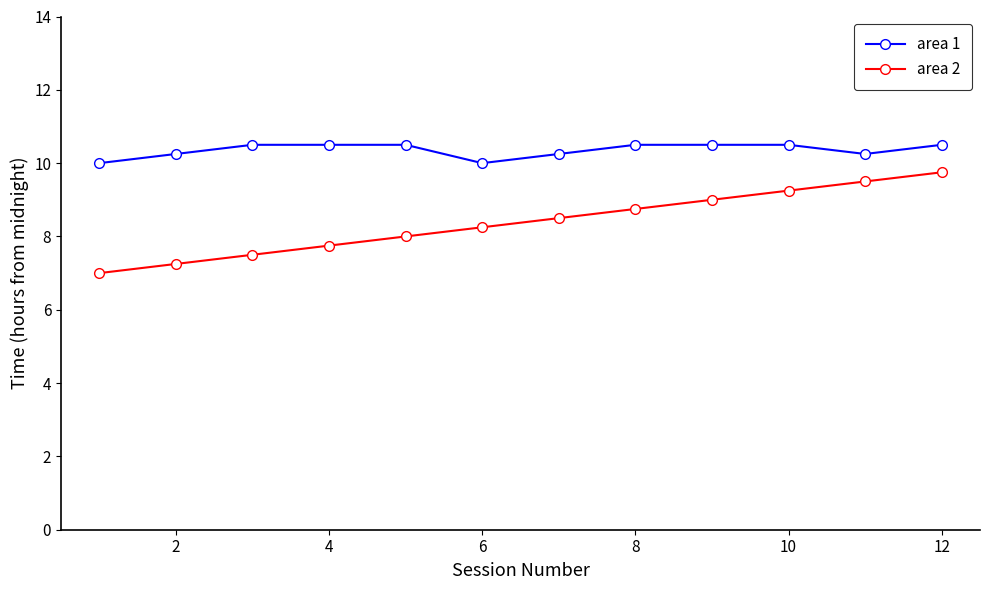

What is the difference between the second highest and minimum values in the area 1 series?

0.5